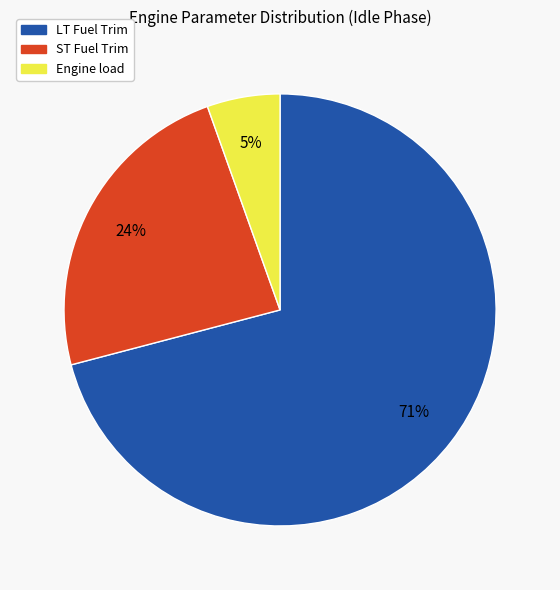

Which has a higher value, ST Fuel Trim or Engine load?

ST Fuel Trim